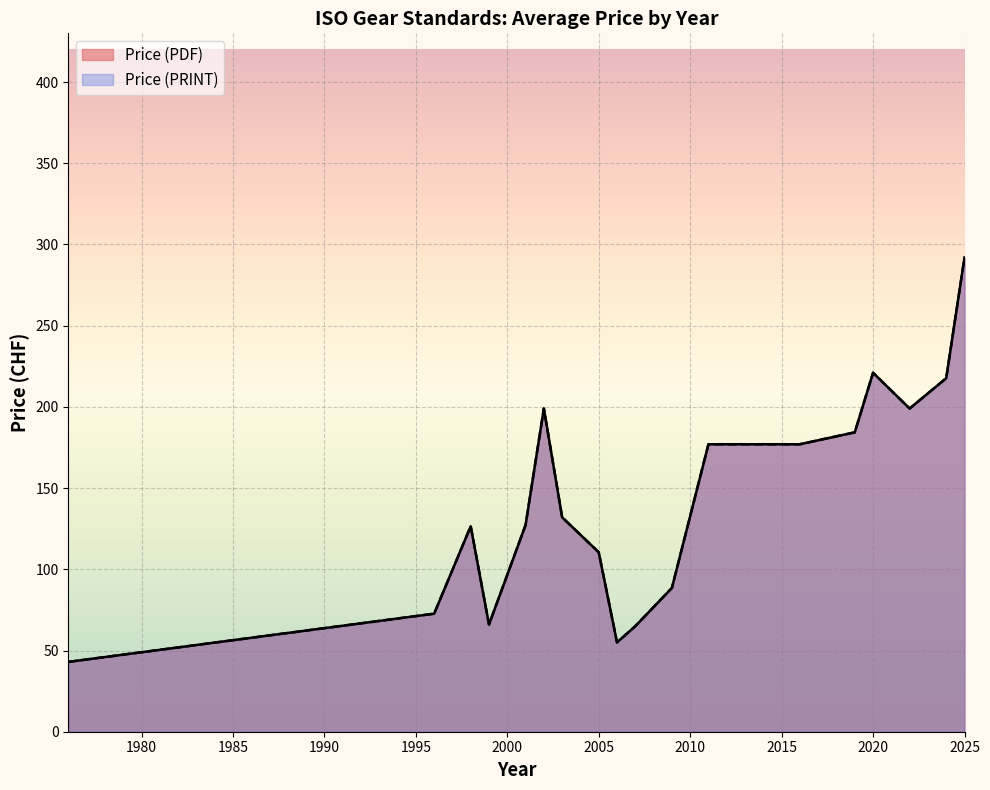

Rank the series at 2016 from highest to lowest value.

Price (PDF), Price (PRINT)